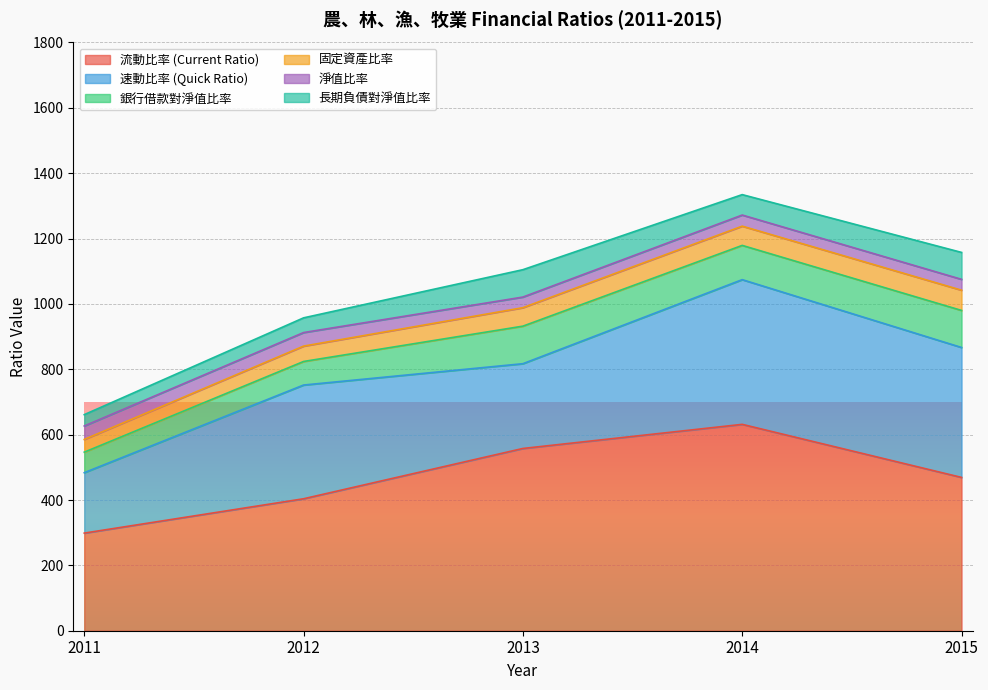

What is the sum of the 固定資產比率 values at 2014 and 2015?

120.8